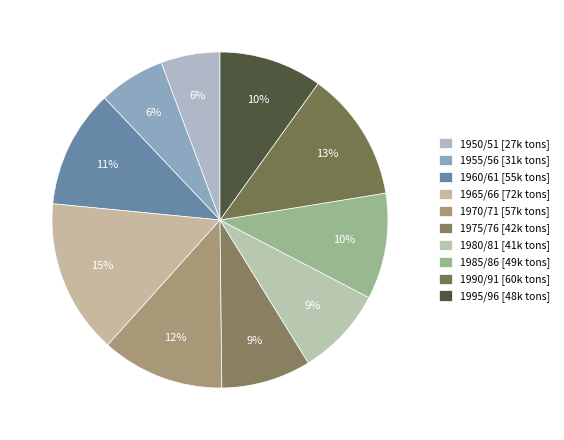

What is the change in value from 1955/56 to 1970/71?

+26540